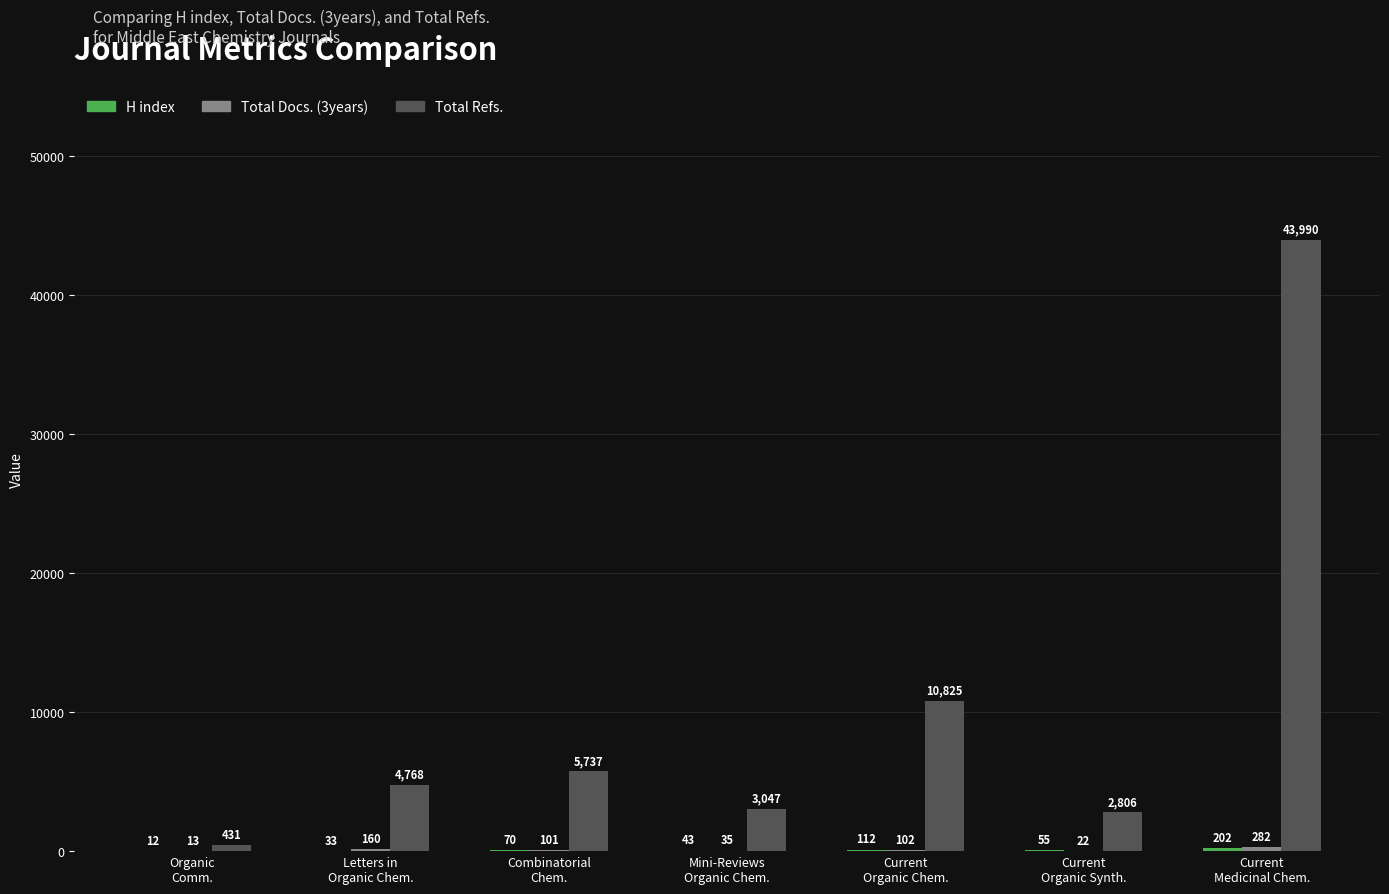

What is the highest value of the Total Refs. series?

43990